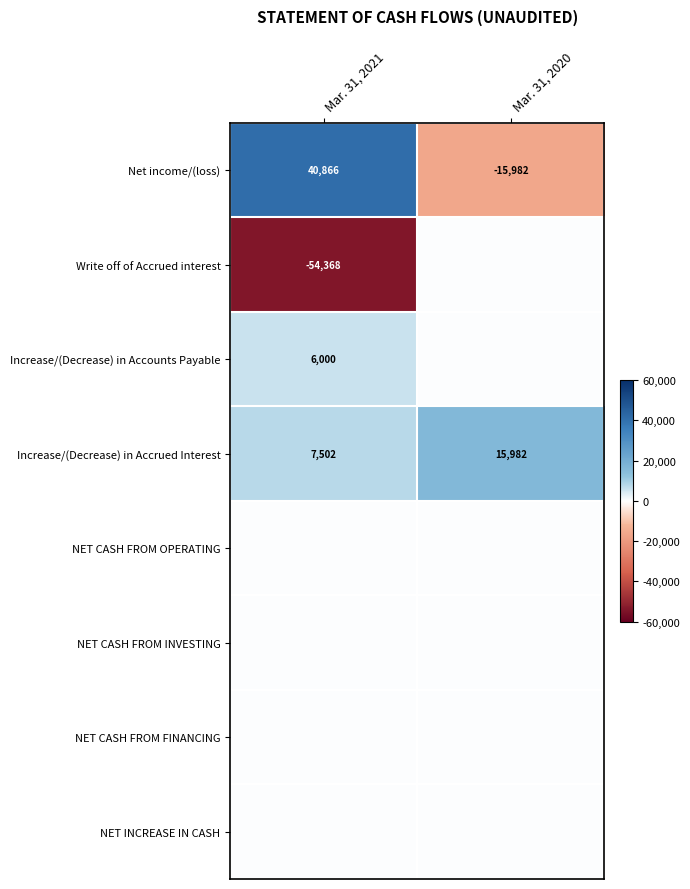

What is the difference between the highest and lowest values at Mar. 31, 2020?

31964